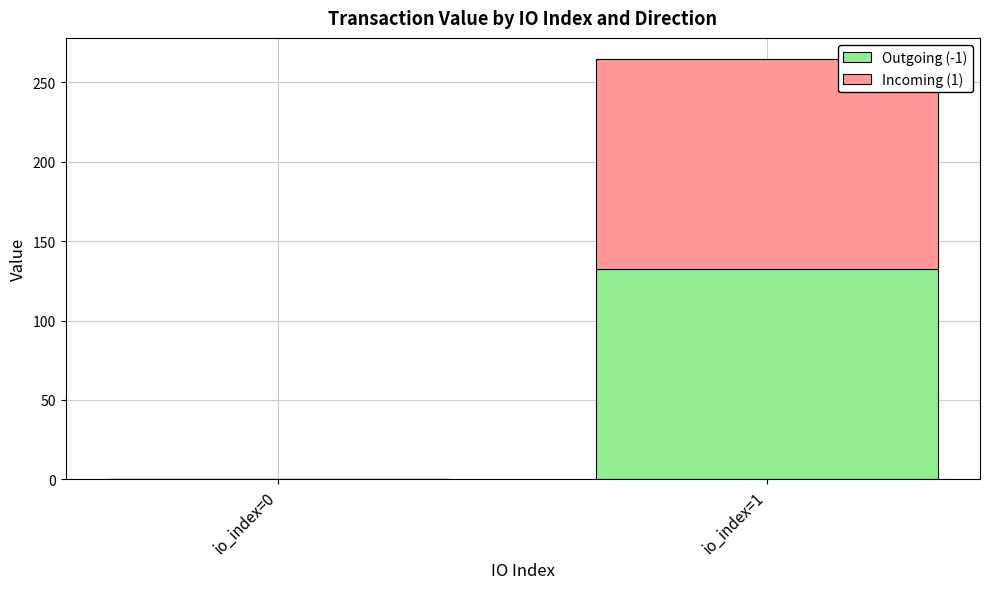

At which category is the sum across all series the highest?

io_index=1